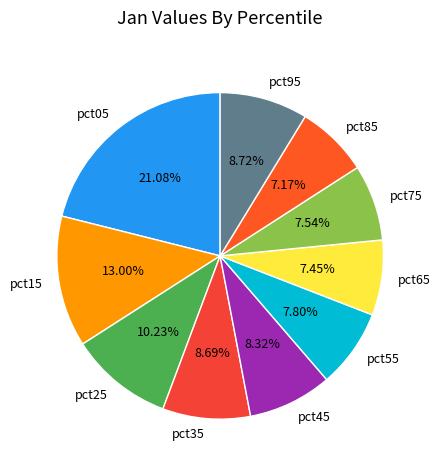

To the nearest percent, what portion does pct95 represent?

9%